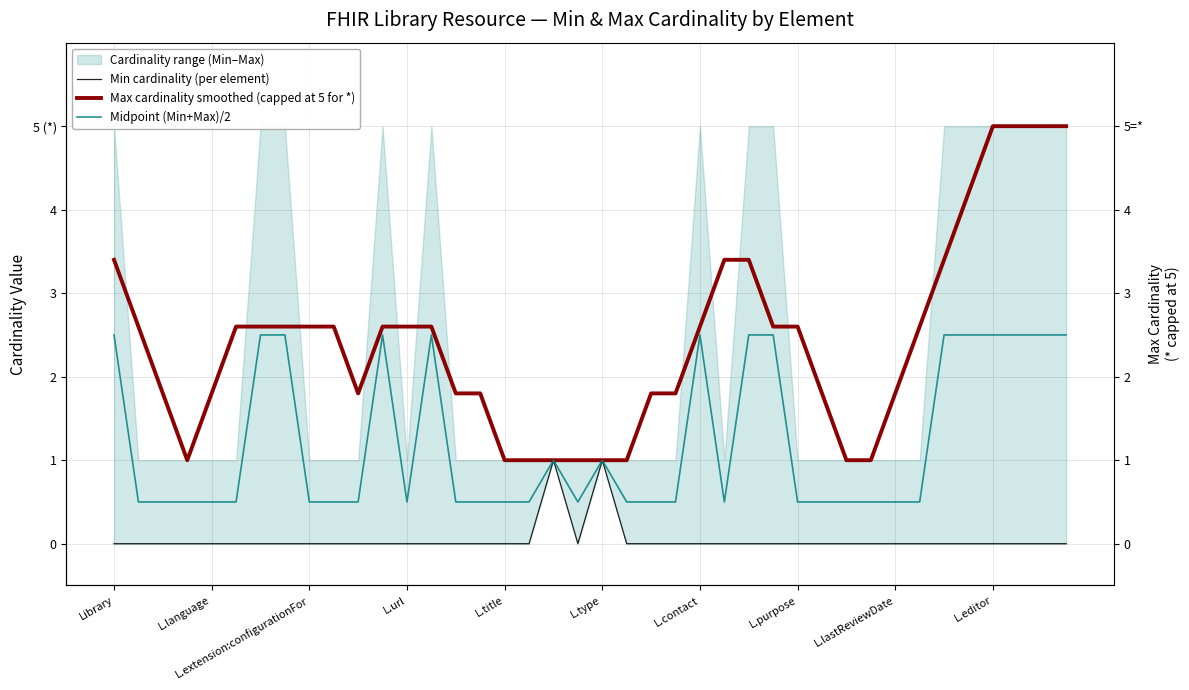

What position from the left is 10?

11